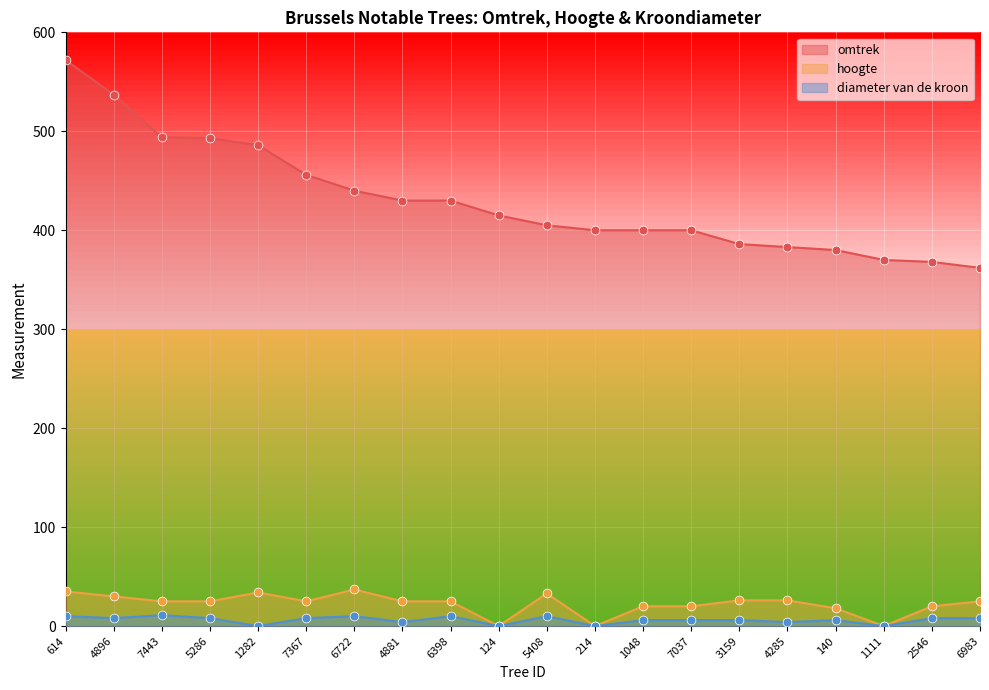

Which series contains the highest Y value?

omtrek